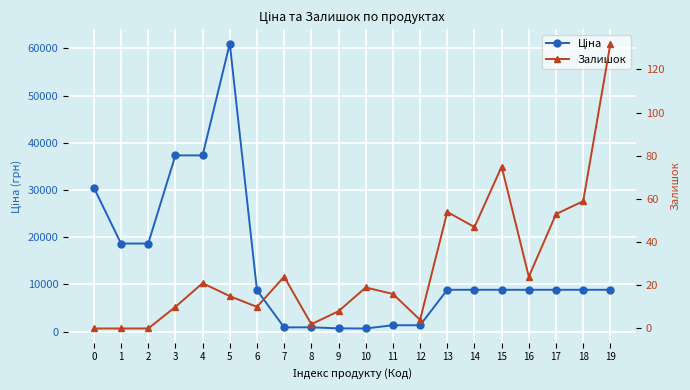

What is the average value of the Залишок series?

28.6